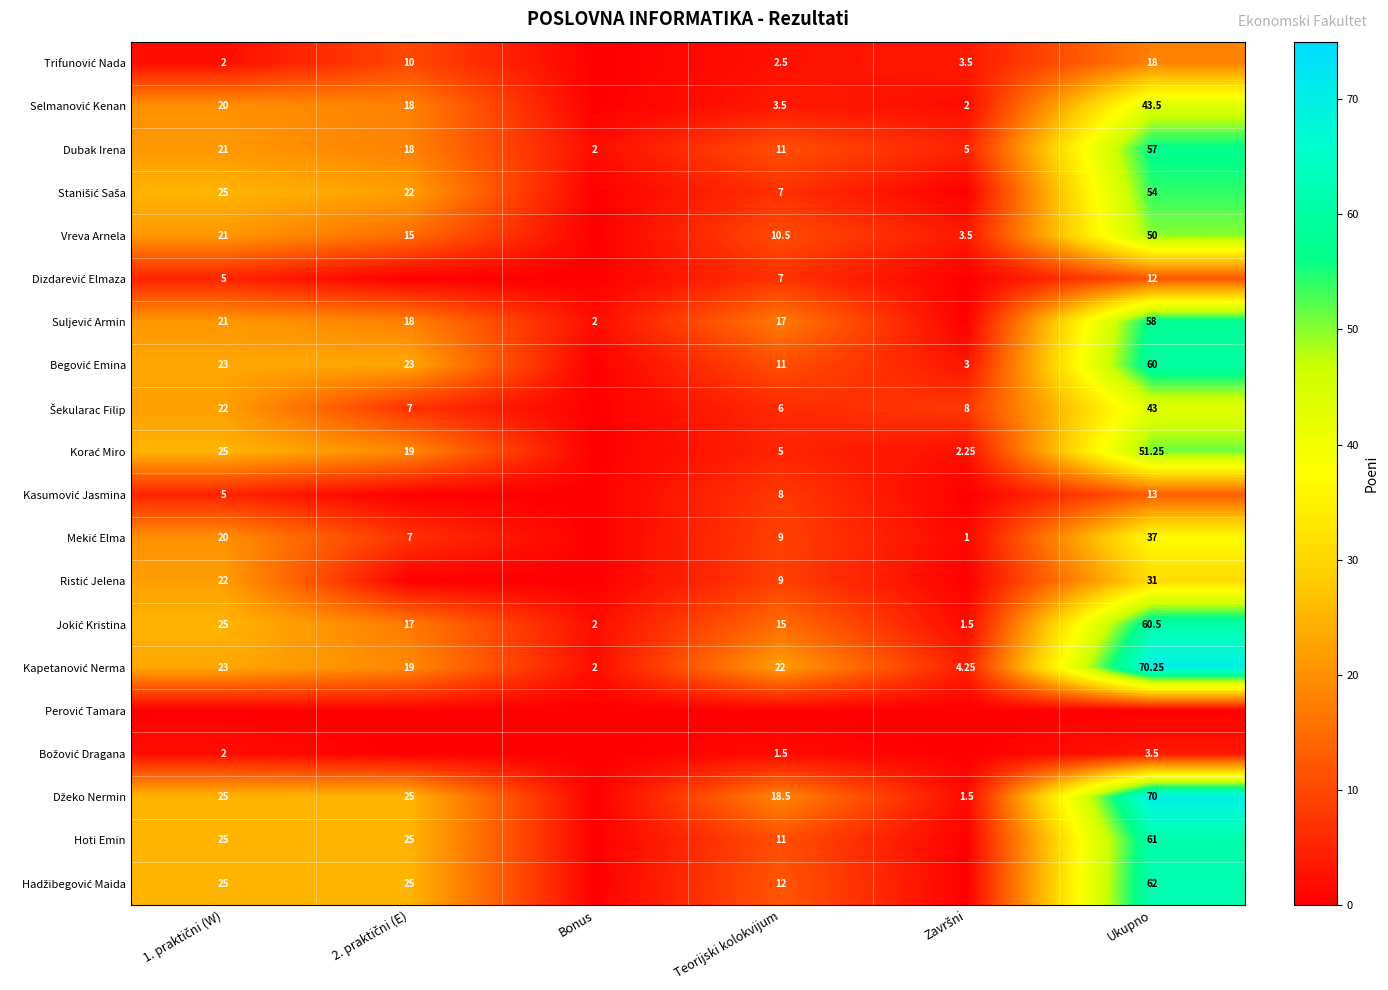

How many values in the Dubak Irena series are below 18?

3